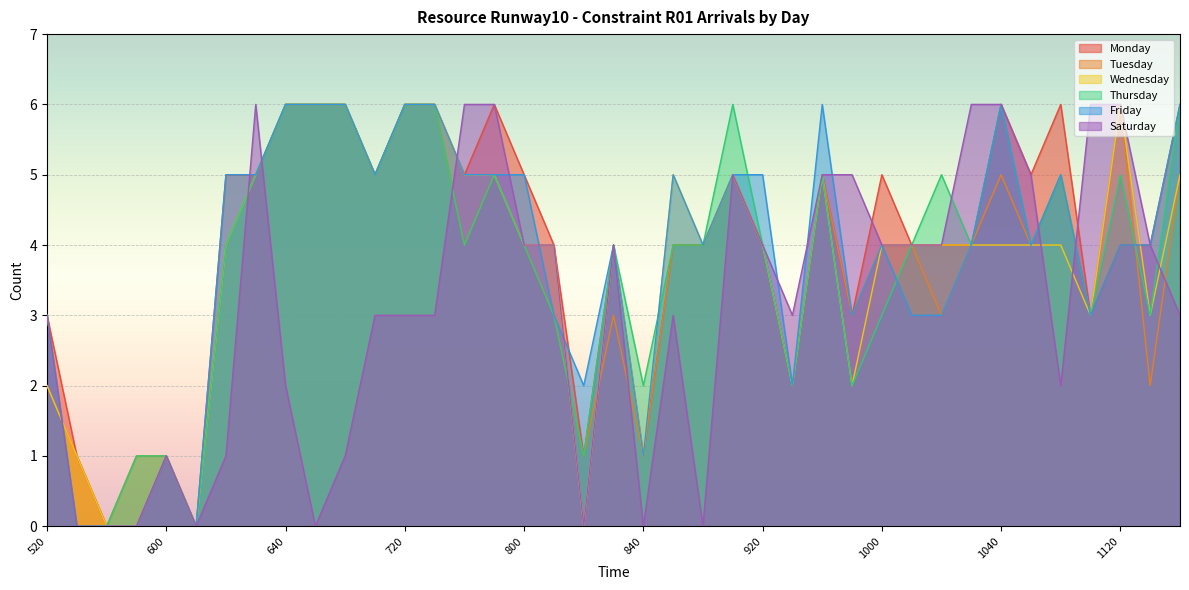

What is the value of the Monday point at the 33rd from the left?

6